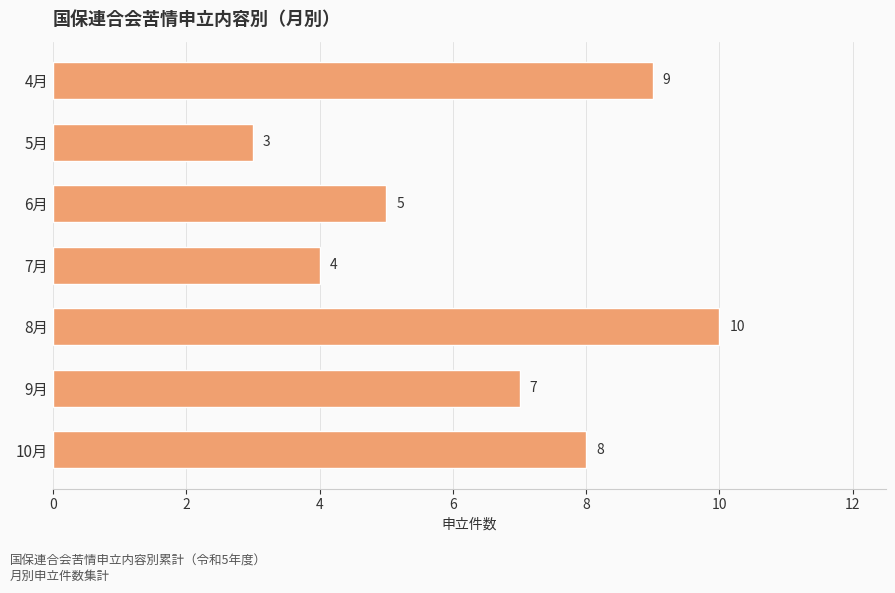

At which label is the value closest to 6?

6月